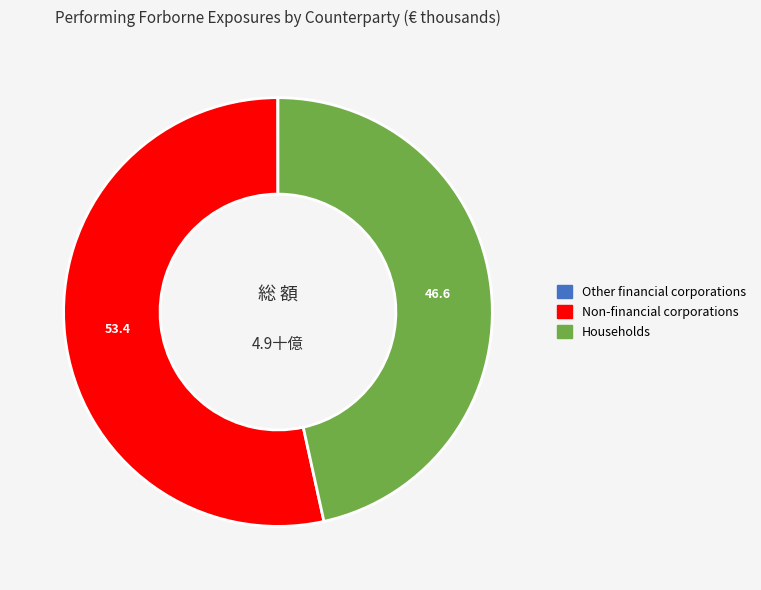

Is there a majority slice in this chart?

Yes